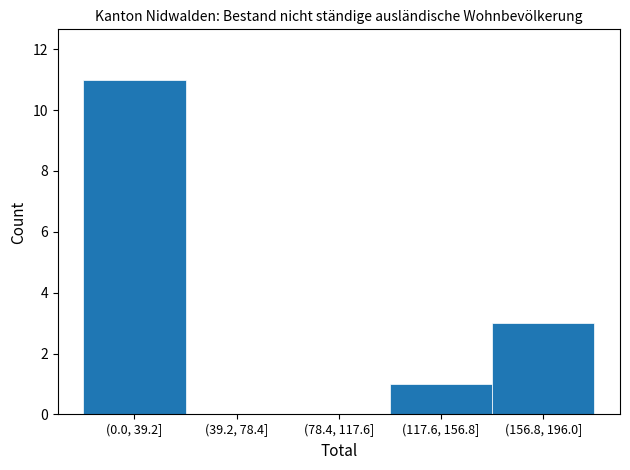

Reading right to left, extract all data points from this chart.

(156.8, 196.0]=3	(117.6, 156.8]=1	(78.4, 117.6]=0	(39.2, 78.4]=0	(0.0, 39.2]=11